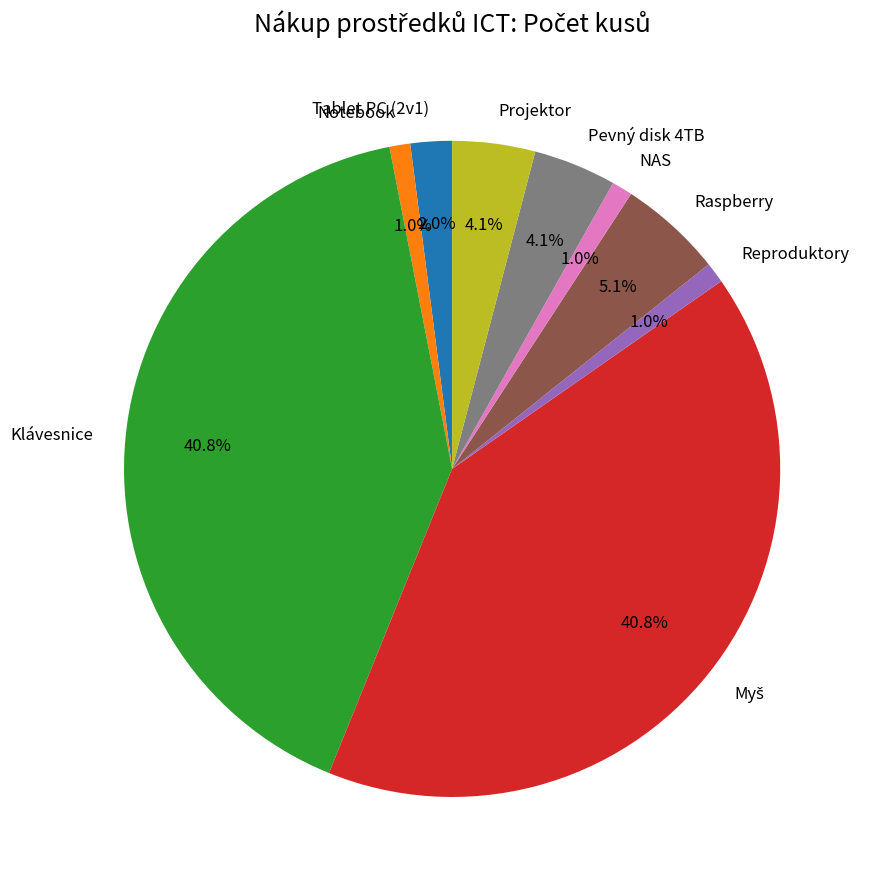

Combined, do Pevný disk 4TB and NAS account for over 50%?

No